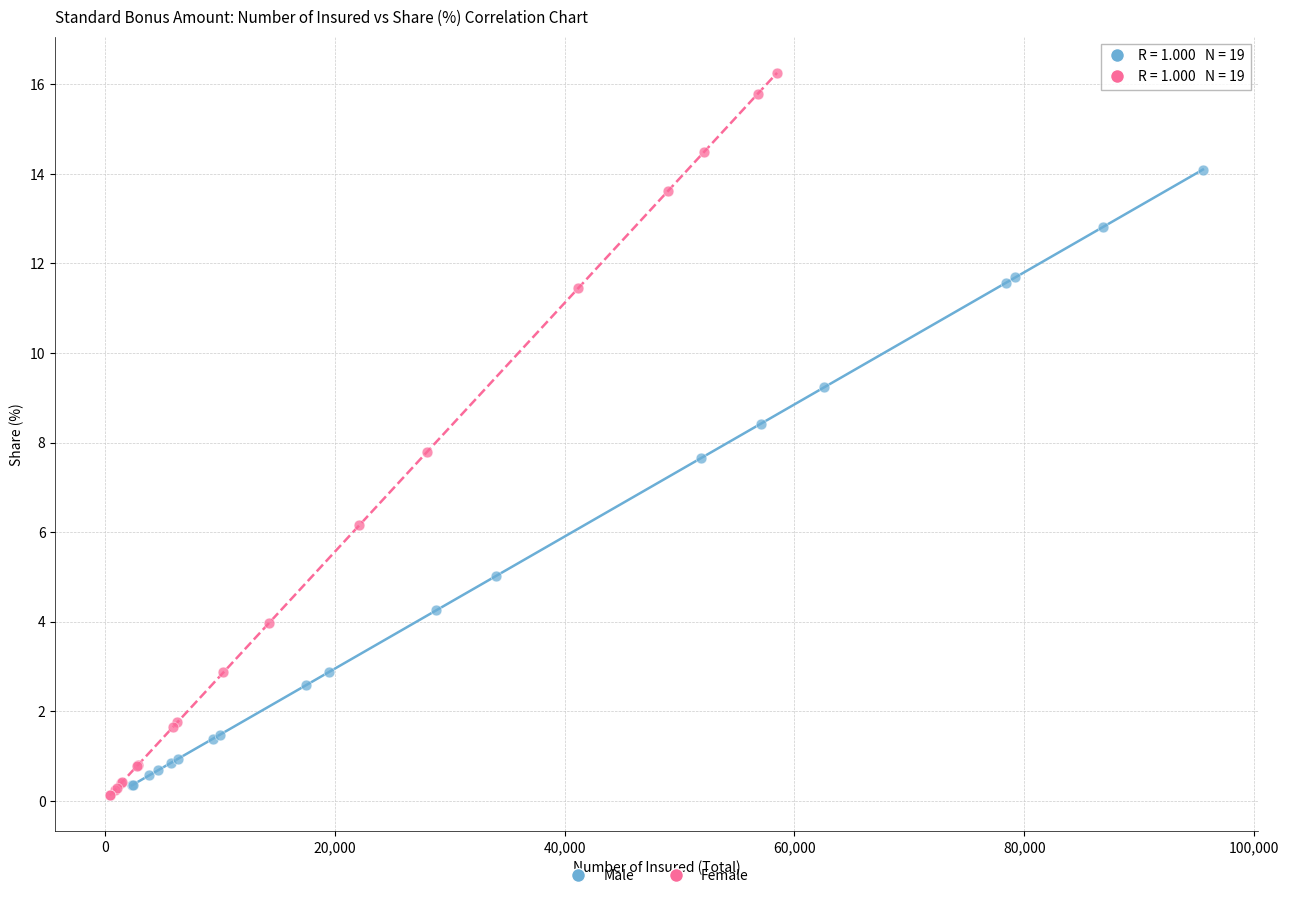

What are all the series names shown in the legend?

Male, Female